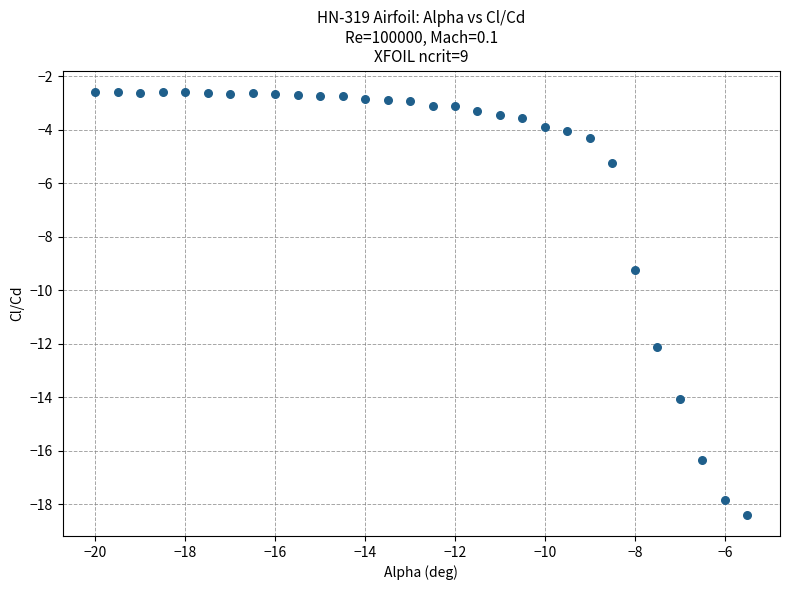

What is the range of Y values (max minus min)?

15.8